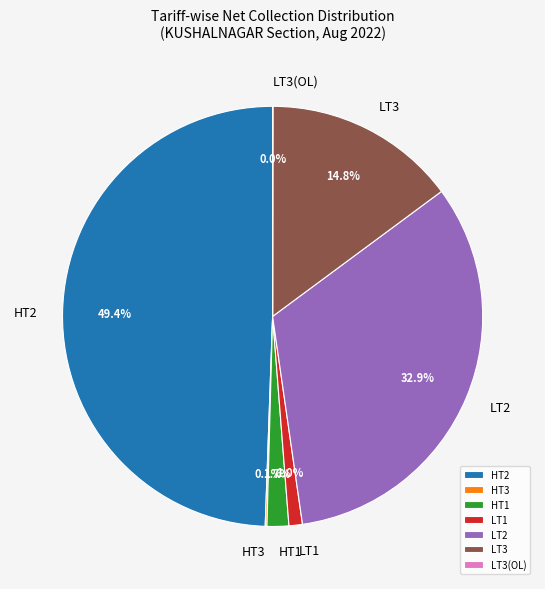

What is the largest slice in the pie chart?

HT2